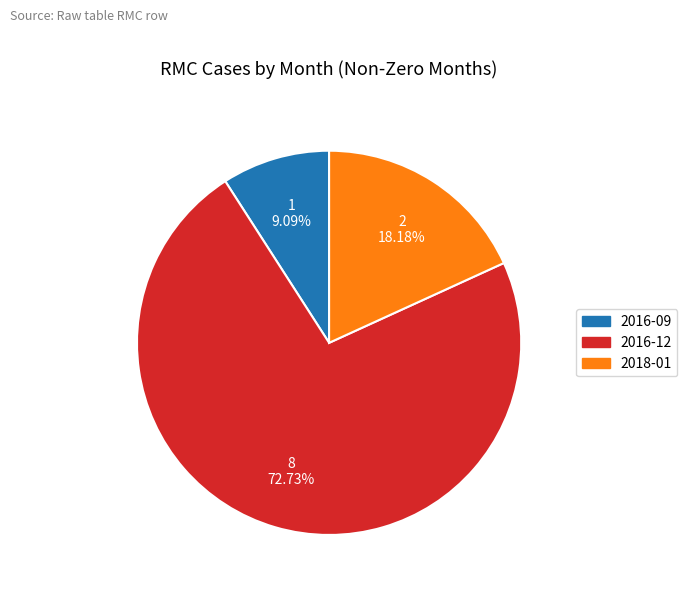

Which slice is the largest?

2016-12